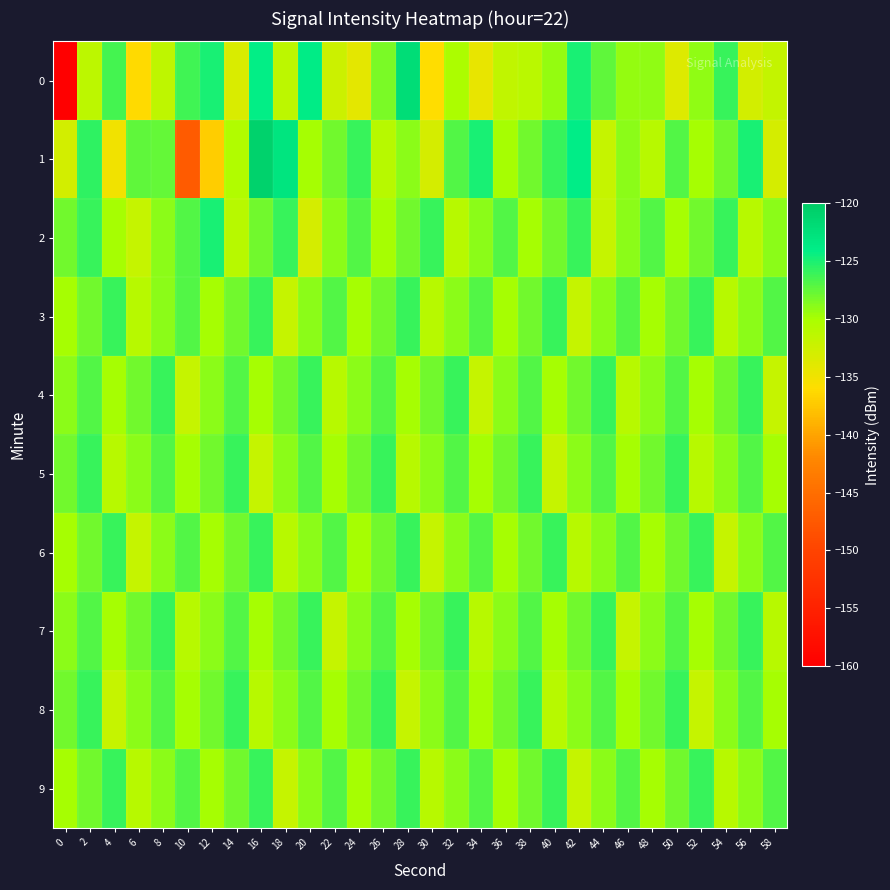

What is the total value across all series at 44?

-1284.4